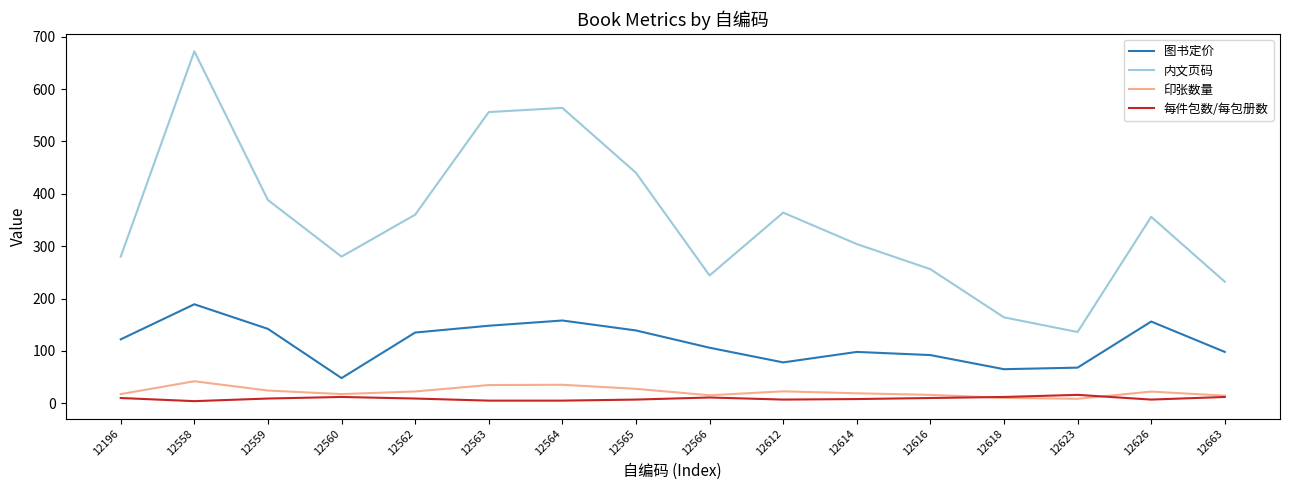

True or false: 图书定价 and 印张数量 intersect in this chart.

False